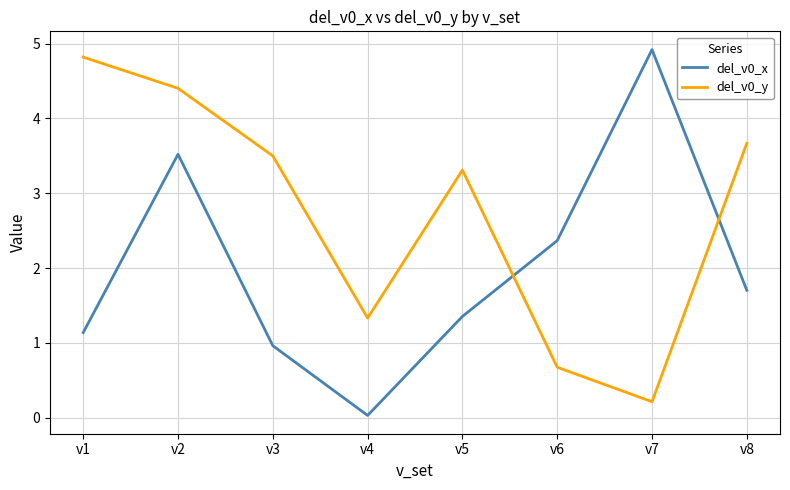

True or false: del_v0_x and del_v0_y cross at least once.

True